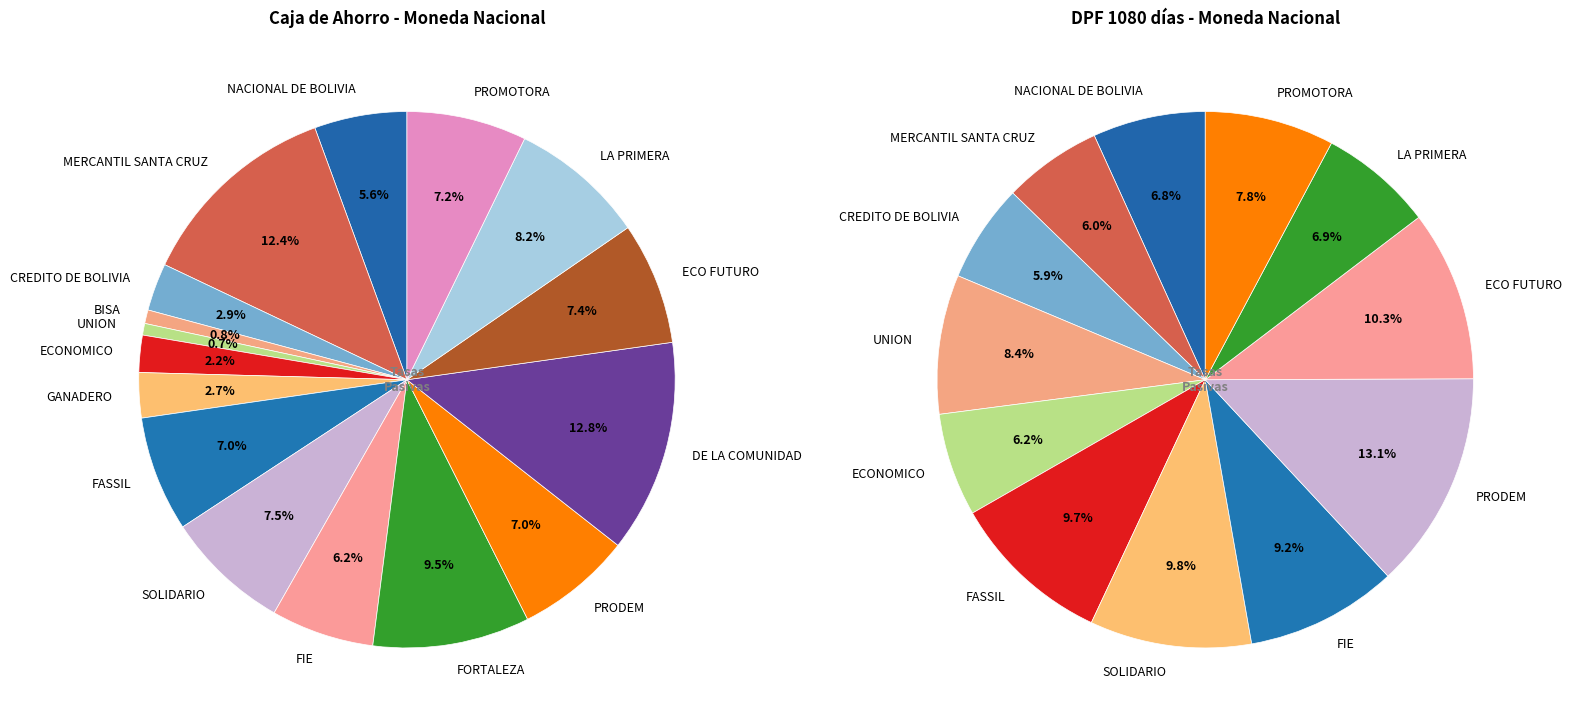

Is there any slice that represents more than half of the pie?

No